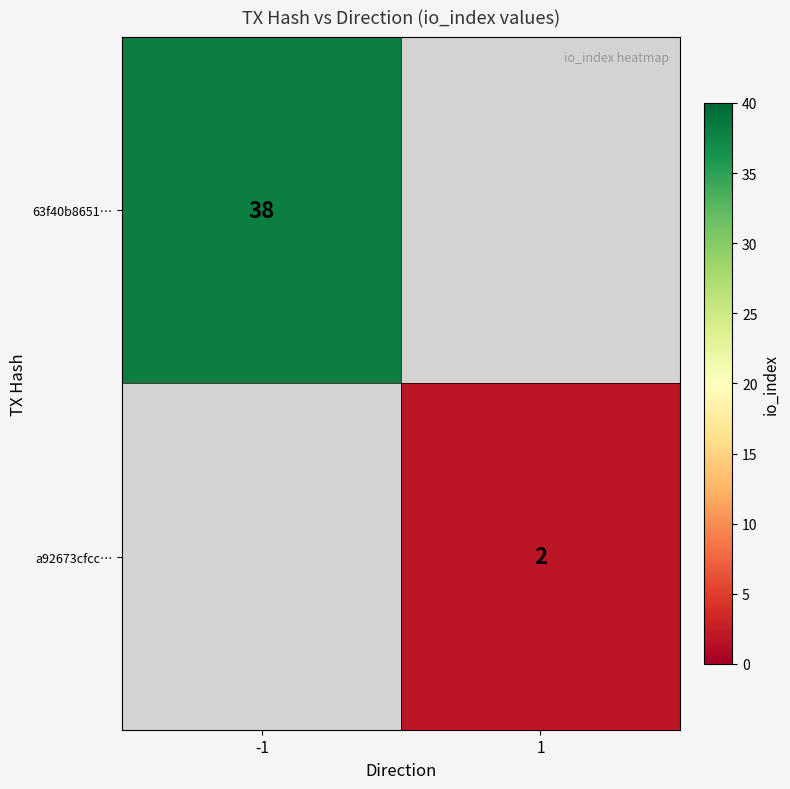

The 63f40b8651… series shows 22 at -1. True or false?

False